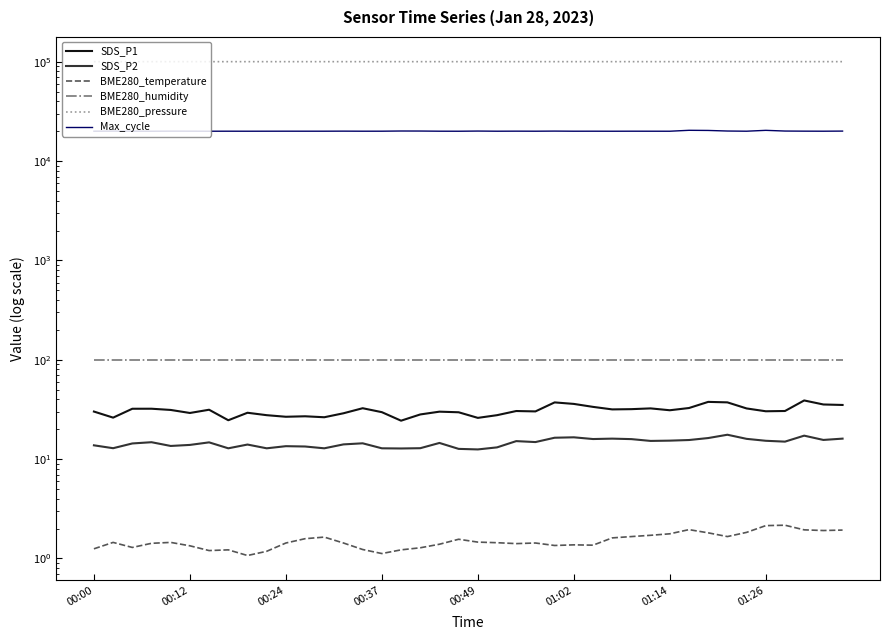

What is the minimum value for BME280_temperature?

1.1